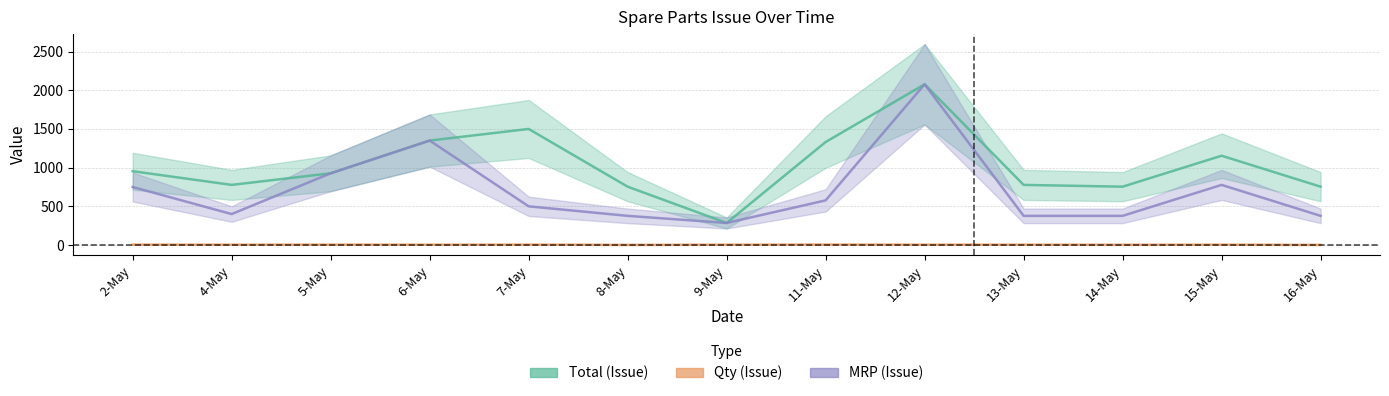

What is the label of the 4th point from the left?

6-May